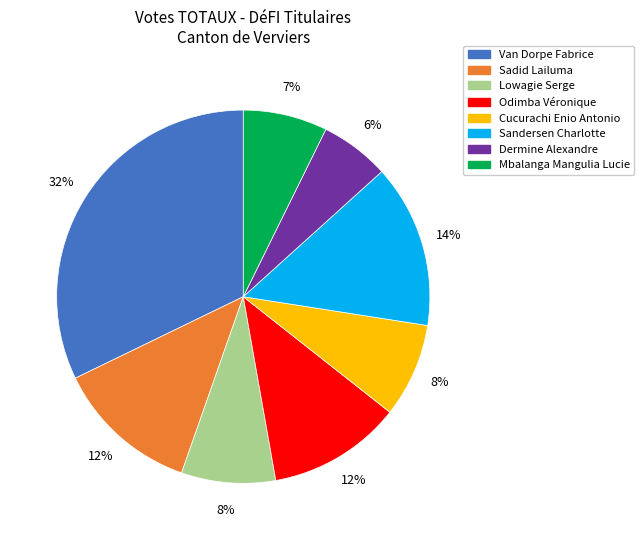

Is Mbalanga Mangulia Lucie the majority of the pie?

No